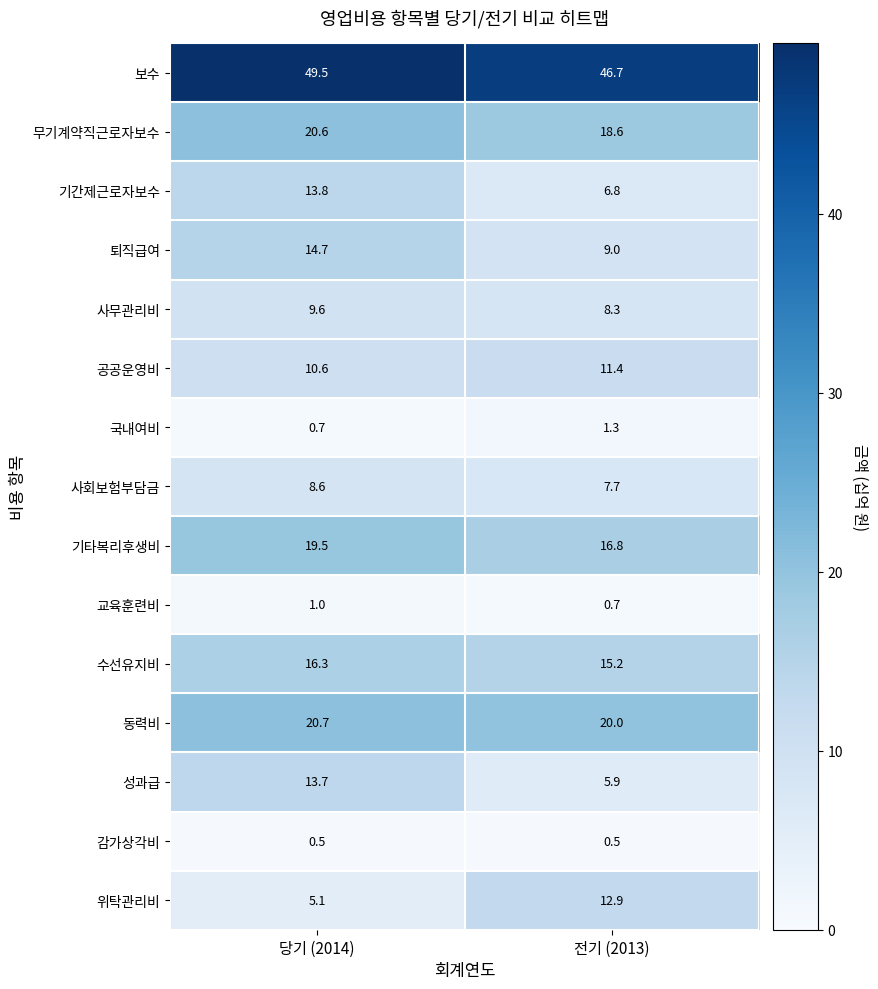

True or false: 수선유지비 has a value of 11.4 at 당기 (2014).

False